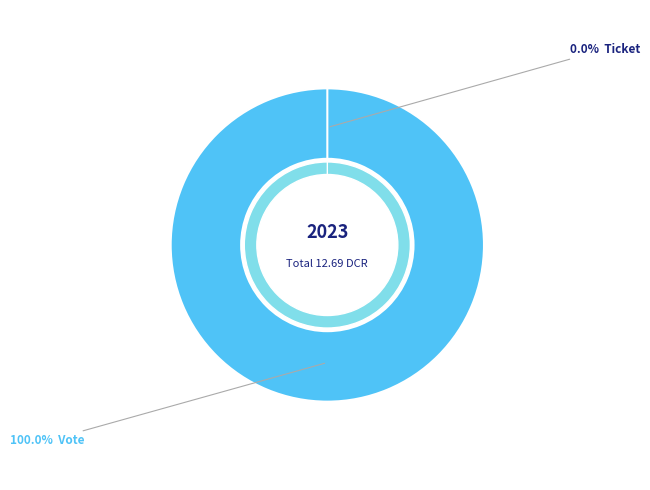

Count the number of slices in the pie.

2